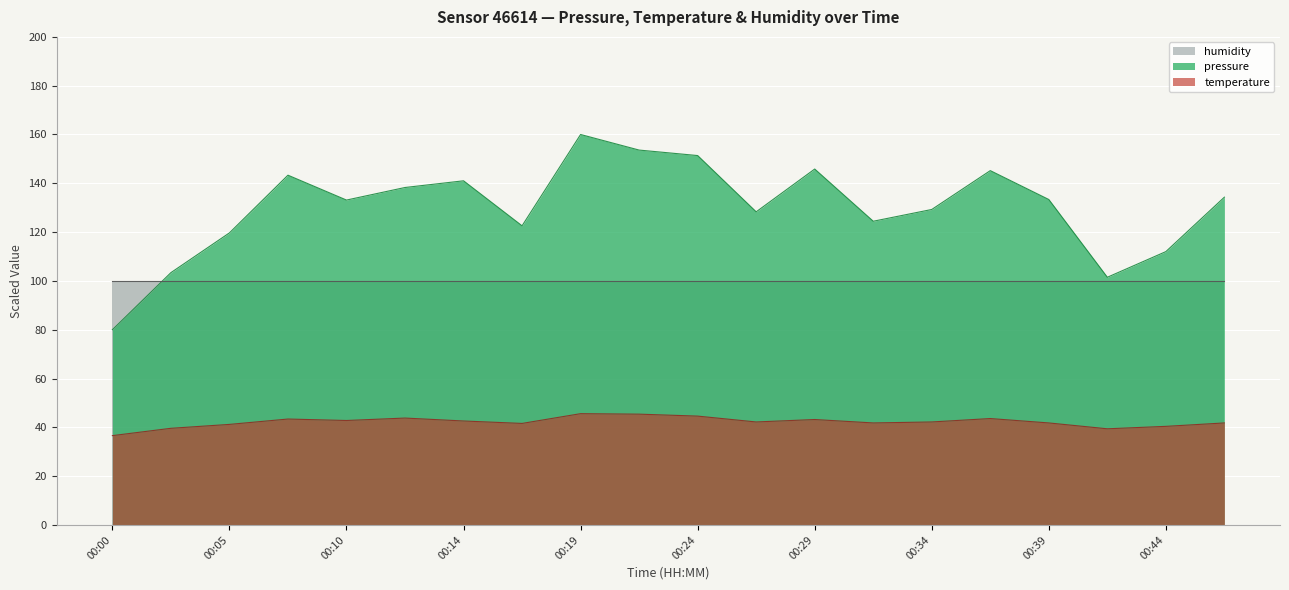

At which label is temperature closest to 41?

00:05